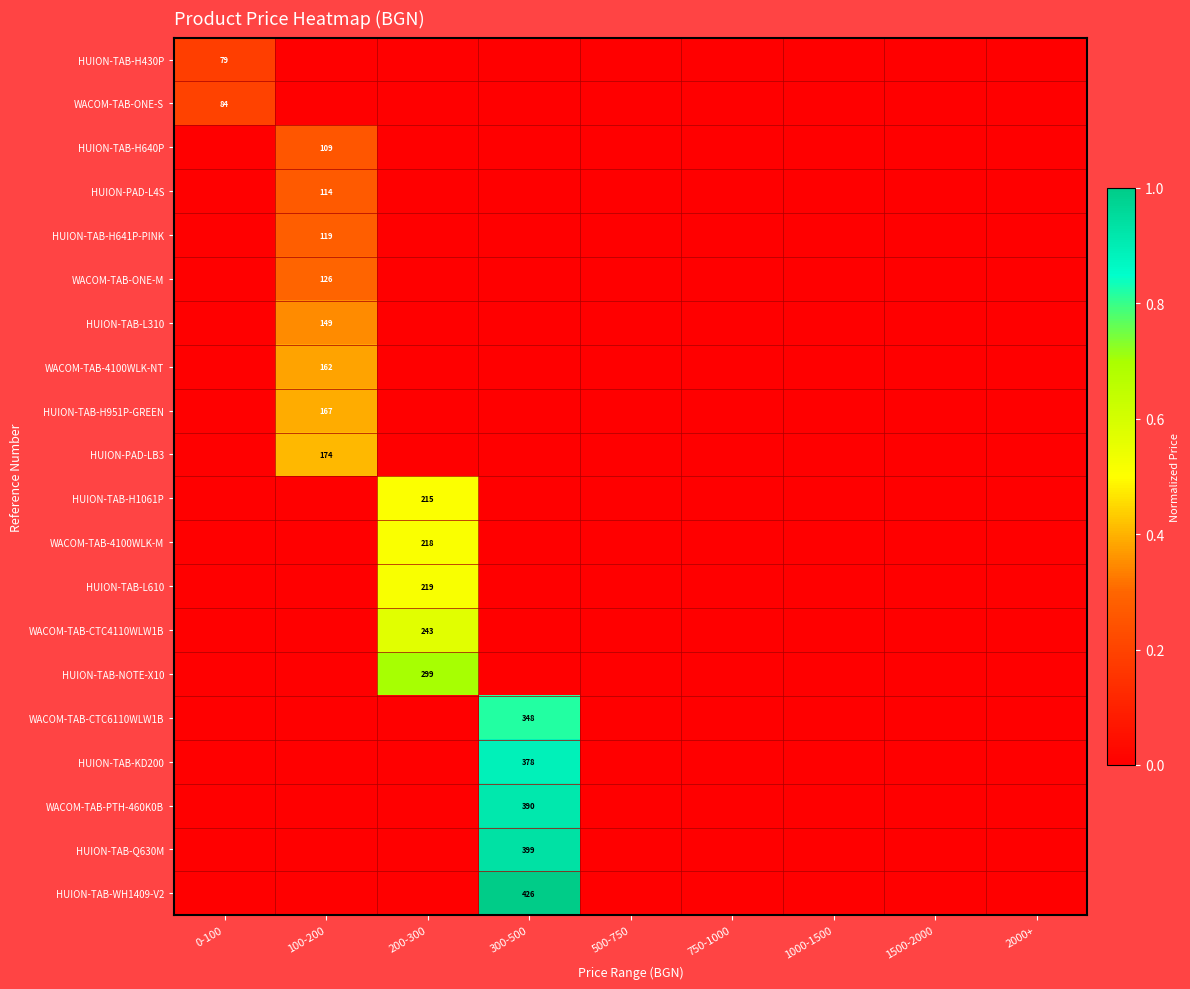

How many data points does each series have?

9